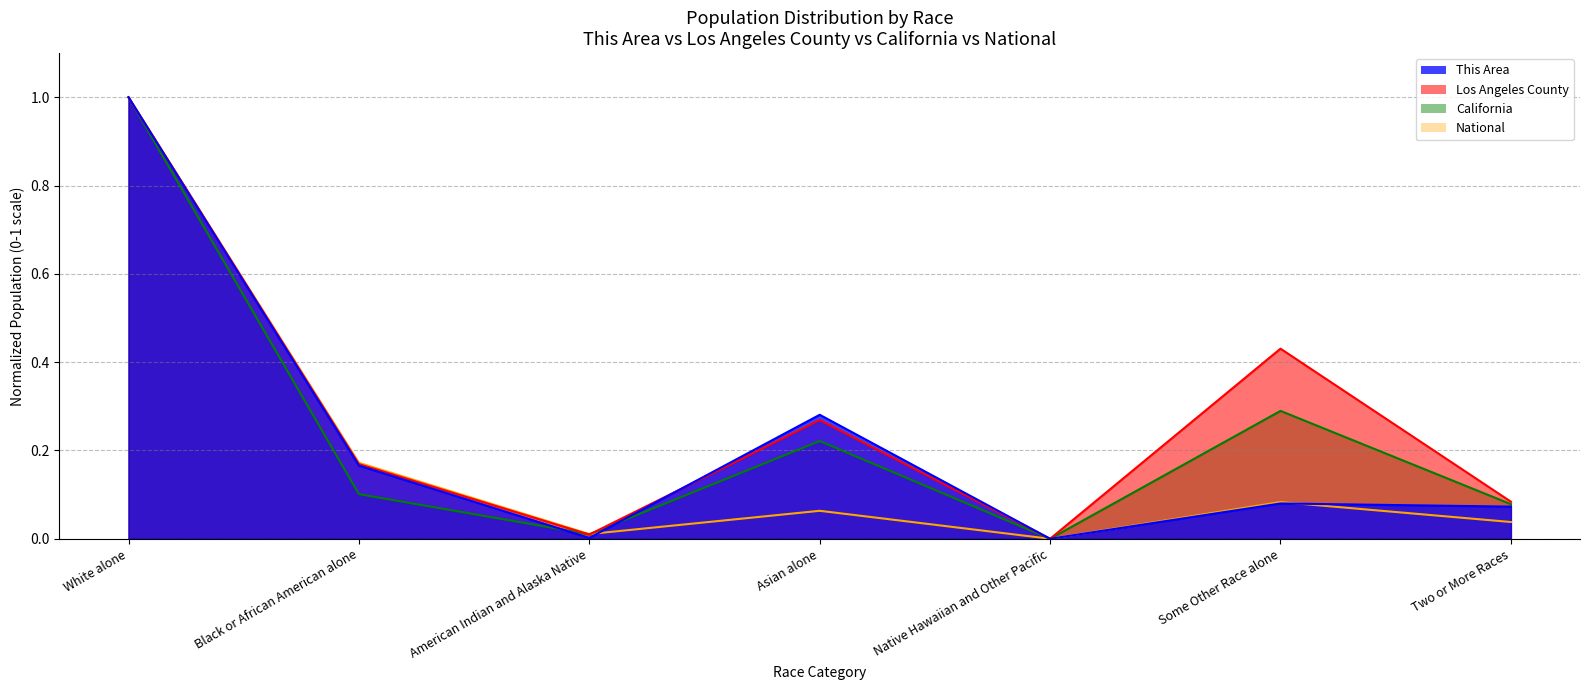

At which label is Los Angeles County closest to 0?

Native Hawaiian and Other Pacific